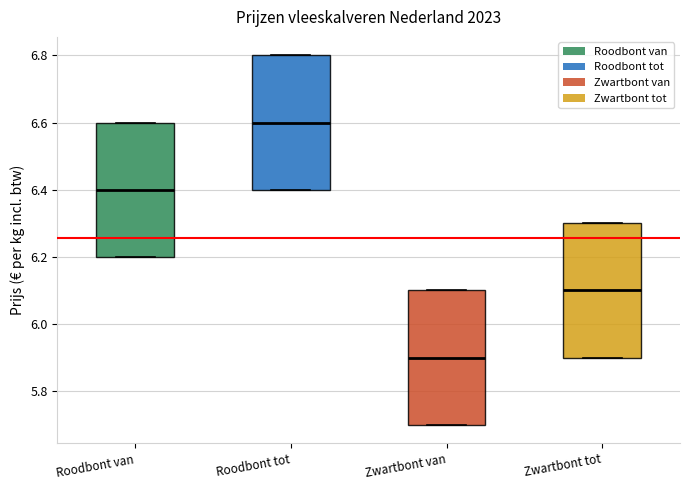

Reading left to right, read every box against the y-axis: the position of its median line, the range the box covers, and the ends of its whiskers. The values are not printed on the chart, so give them approximately, as read against the axis.

Roodbont van: median 6.4, box 6.2 to 6.6, whiskers 6.2 to 6.6
Roodbont tot: median 6.6, box 6.4 to 6.8, whiskers 6.4 to 6.8
Zwartbont van: median 5.9, box 5.7 to 6.1, whiskers 5.7 to 6.1
Zwartbont tot: median 6.1, box 5.9 to 6.3, whiskers 5.9 to 6.3